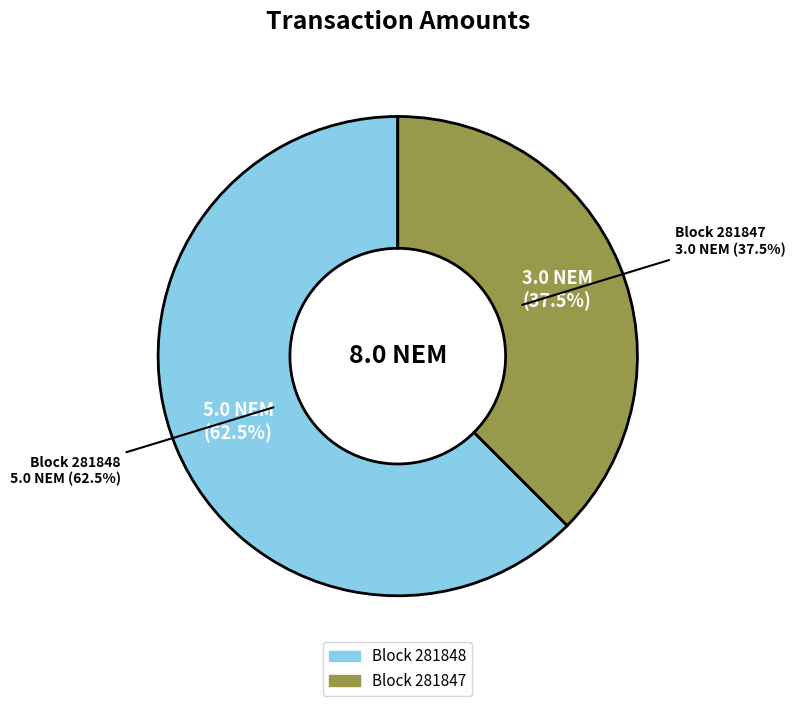

How much of the chart is everything except 281848?

37.5%